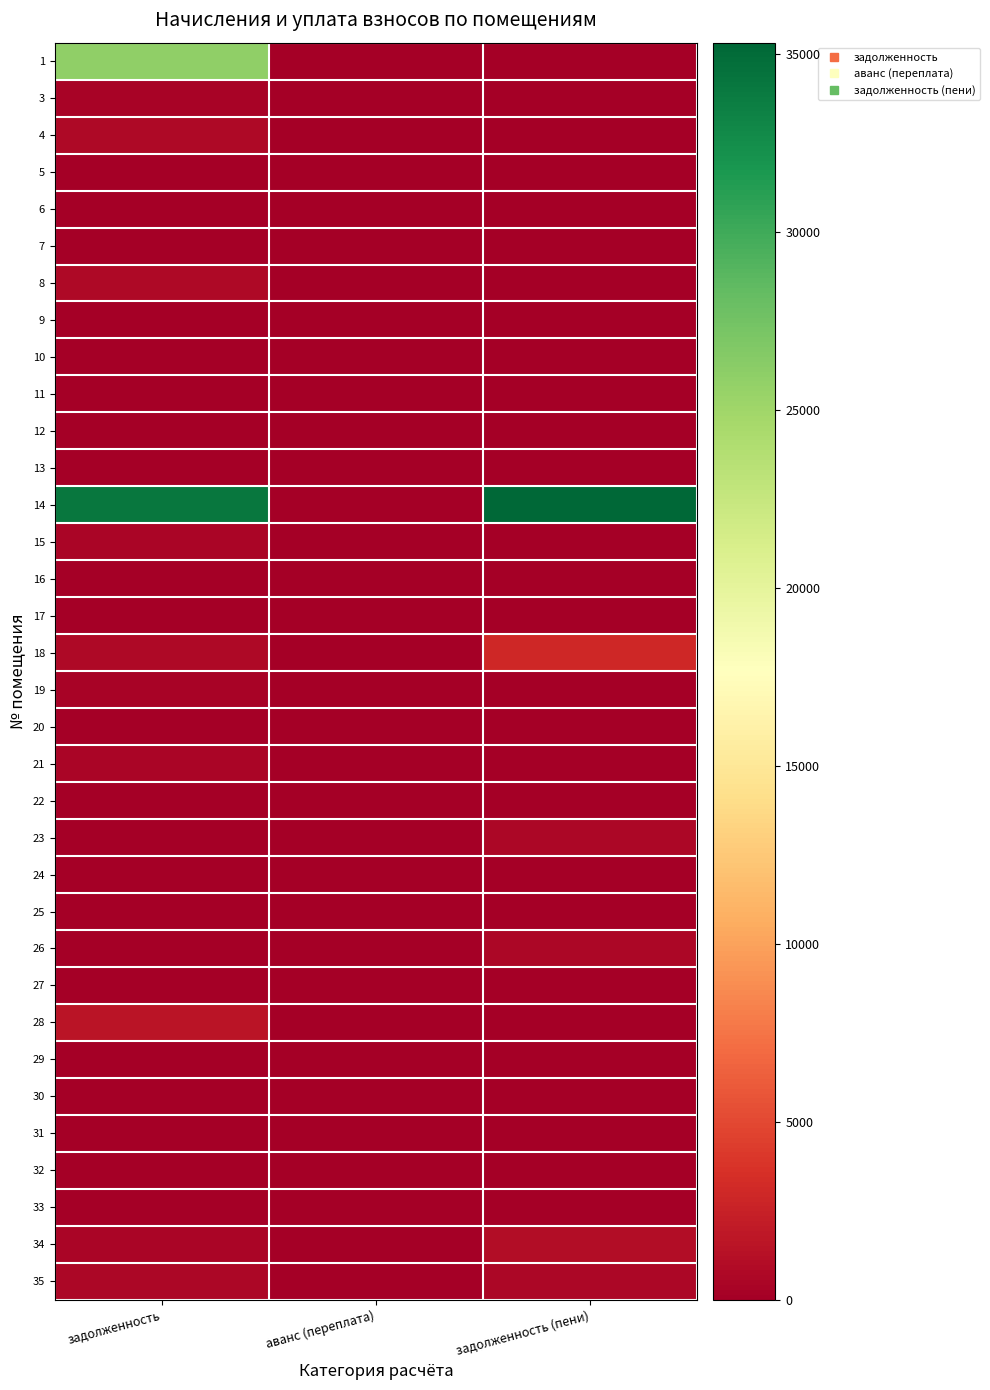

Reading left to right, extract all data points from this chart.

1: задолженность=25876.5	аванс (переплата)=0.0	задолженность (пени)=0.0
3: задолженность=378.7	аванс (переплата)=0.0	задолженность (пени)=0.0
4: задолженность=714.0	аванс (переплата)=0.0	задолженность (пени)=0.0
5: задолженность=0.0	аванс (переплата)=0.0	задолженность (пени)=0.0
6: задолженность=0.0	аванс (переплата)=0.0	задолженность (пени)=65.3
7: задолженность=0.0	аванс (переплата)=0.0	задолженность (пени)=0.0
8: задолженность=723.9	аванс (переплата)=0.0	задолженность (пени)=0.0
9: задолженность=0.0	аванс (переплата)=0.0	задолженность (пени)=0.0
10: задолженность=0.0	аванс (переплата)=0.0	задолженность (пени)=0.0
11: задолженность=0.0	аванс (переплата)=0.0	задолженность (пени)=0.0
12: задолженность=0.0	аванс (переплата)=0.0	задолженность (пени)=0.0
13: задолженность=0.0	аванс (переплата)=0.0	задолженность (пени)=0.0
14: задолженность=34172.2	аванс (переплата)=0.0	задолженность (пени)=35309.5
15: задолженность=489.1	аванс (переплата)=0.0	задолженность (пени)=0.0
16: задолженность=0.0	аванс (переплата)=0.0	задолженность (пени)=0.0
17: задолженность=77.5	аванс (переплата)=0.0	задолженность (пени)=0.0
18: задолженность=758.3	аванс (переплата)=0.0	задолженность (пени)=3033.2
19: задолженность=371.2	аванс (переплата)=0.0	задолженность (пени)=0.0
20: задолженность=0.0	аванс (переплата)=0.0	задолженность (пени)=0.0
21: задолженность=544.3	аванс (переплата)=0.0	задолженность (пени)=0.0
22: задолженность=0.0	аванс (переплата)=0.0	задолженность (пени)=0.0
23: задолженность=0.0	аванс (переплата)=0.0	задолженность (пени)=577.6
24: задолженность=0.0	аванс (переплата)=0.0	задолженность (пени)=0.0
25: задолженность=0.0	аванс (переплата)=0.0	задолженность (пени)=0.0
26: задолженность=0.0	аванс (переплата)=0.0	задолженность (пени)=575.2
27: задолженность=3.3	аванс (переплата)=0.0	задолженность (пени)=0.0
28: задолженность=1607.5	аванс (переплата)=0.0	задолженность (пени)=0.0
29: задолженность=0.0	аванс (переплата)=0.0	задолженность (пени)=0.0
30: задолженность=109.2	аванс (переплата)=0.0	задолженность (пени)=52.4
31: задолженность=0.0	аванс (переплата)=0.0	задолженность (пени)=0.0
32: задолженность=0.0	аванс (переплата)=0.0	задолженность (пени)=0.0
33: задолженность=0.0	аванс (переплата)=0.0	задолженность (пени)=0.0
34: задолженность=530.9	аванс (переплата)=0.0	задолженность (пени)=1061.9
35: задолженность=571.5	аванс (переплата)=0.0	задолженность (пени)=571.5